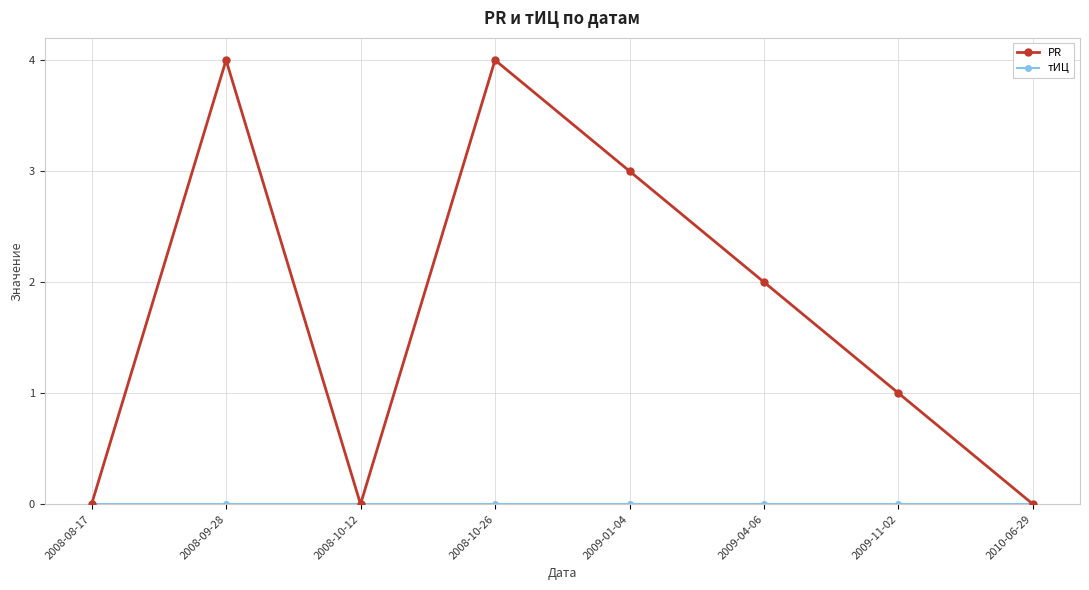

True or false: PR has more than 2 interior local peaks.

False